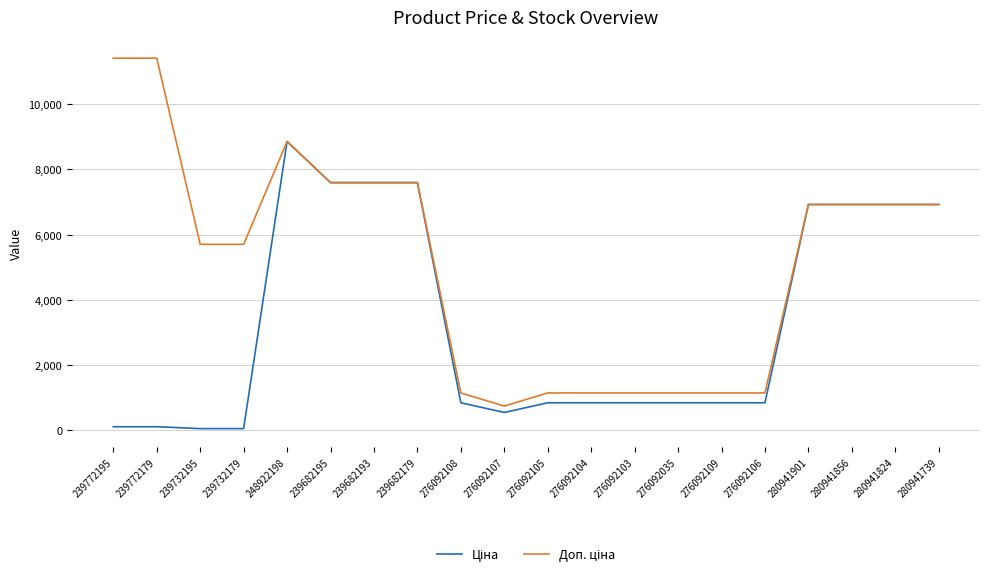

Is this an area chart (filled region under the line)?

No